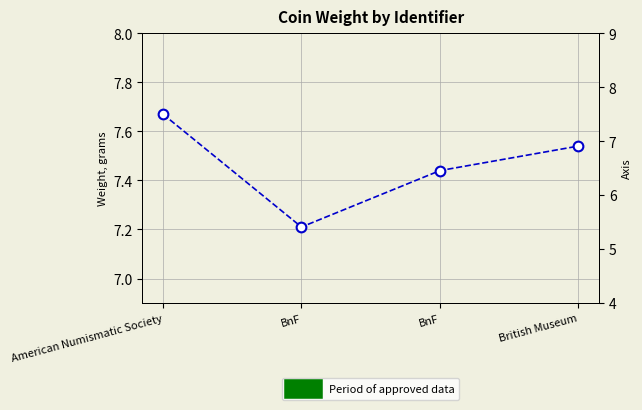

How many distinct data groups are displayed?

1